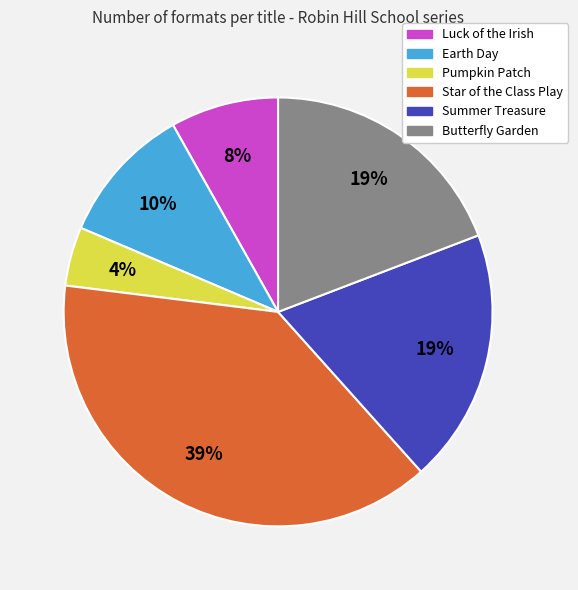

Between Butterfly Garden and Earth Day, which is larger?

Butterfly Garden